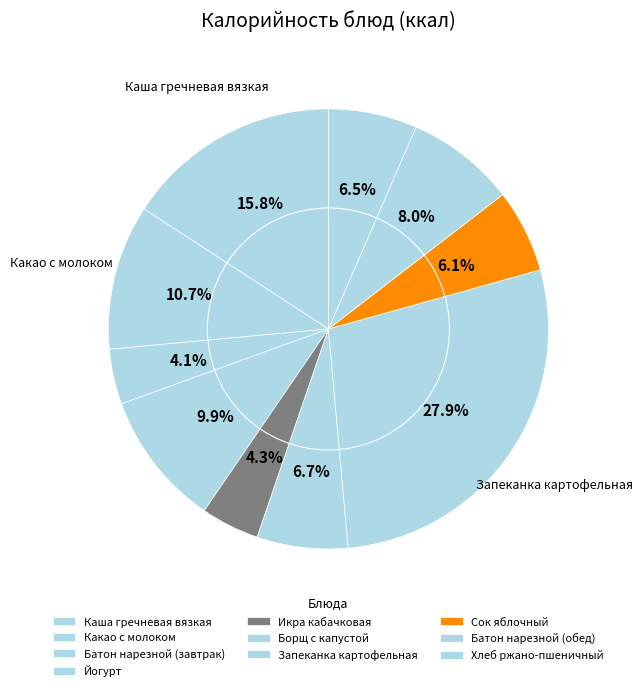

How many slices are in this pie chart?

10